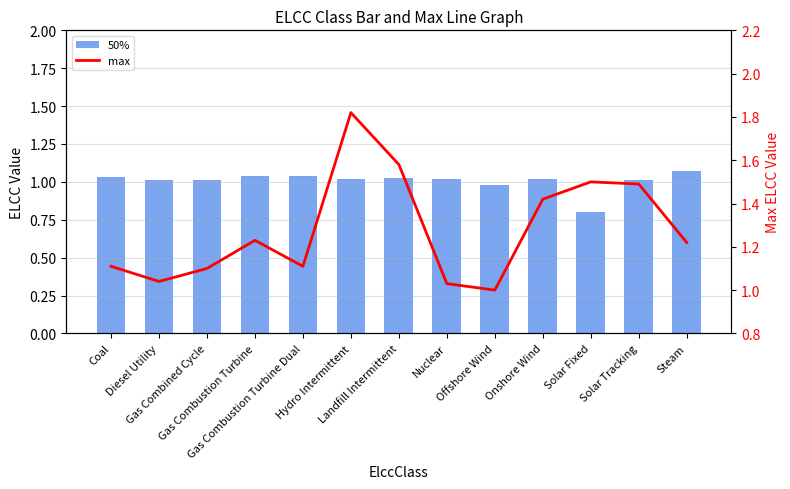

What are all the series names shown in the legend?

50%, max